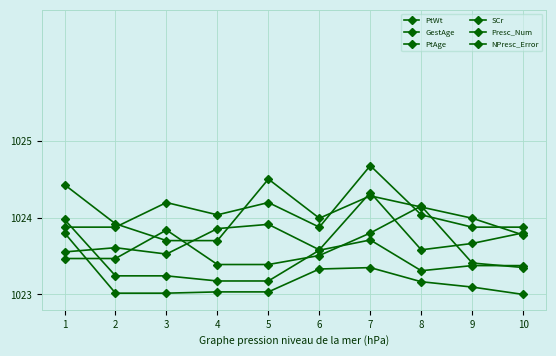

Reading right to left, list all the values displayed in this chart.

PtWt: 1023.0	1023.1	1023.2	1023.3	1023.3	1023.0	1023.0	1023.0	1023.0	1023.8
GestAge: 1023.4	1023.4	1023.3	1023.7	1023.6	1023.2	1023.2	1023.2	1023.2	1024.0
PtAge: 1023.4	1023.4	1024.2	1023.8	1023.5	1023.4	1023.4	1023.8	1023.5	1023.5
SCr: 1023.8	1023.7	1023.6	1024.3	1023.6	1023.9	1023.9	1023.5	1023.6	1023.6
Presc_Num: 1023.8	1024.0	1024.1	1024.3	1024.0	1024.5	1023.7	1023.7	1023.9	1024.4
NPresc_Error: 1023.9	1023.9	1024.0	1024.7	1023.9	1024.2	1024.0	1024.2	1023.9	1023.9